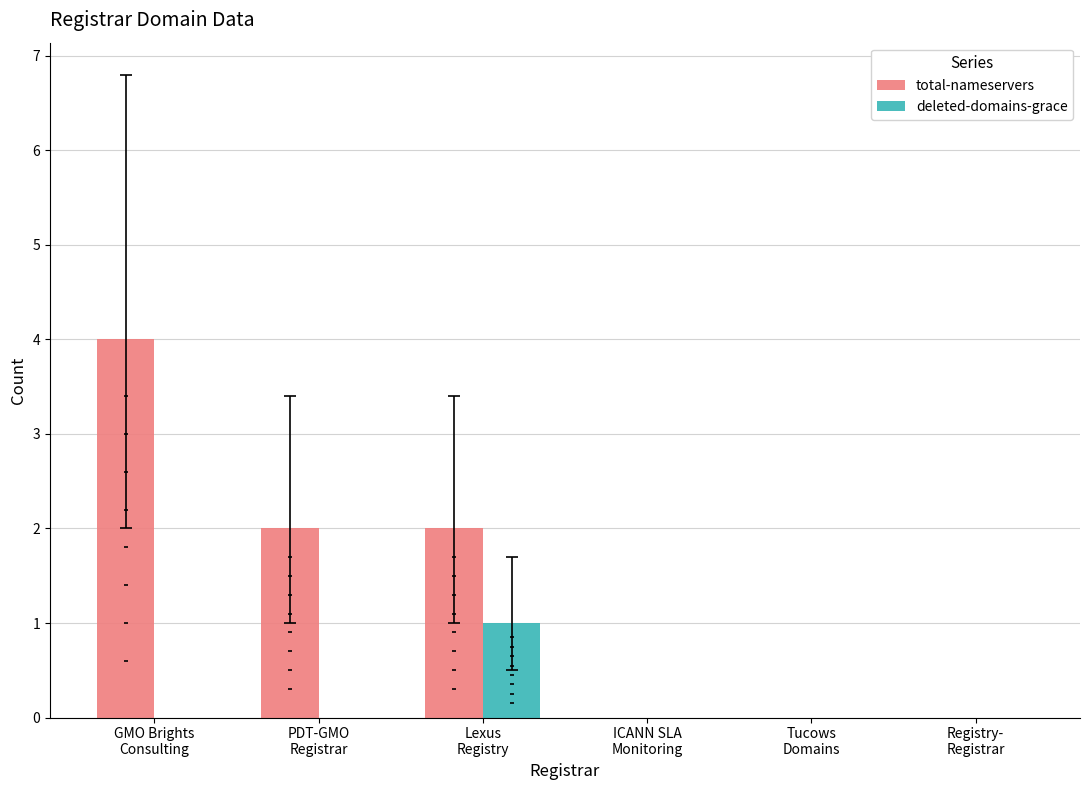

Which series has the largest total across all categories?

total-nameservers